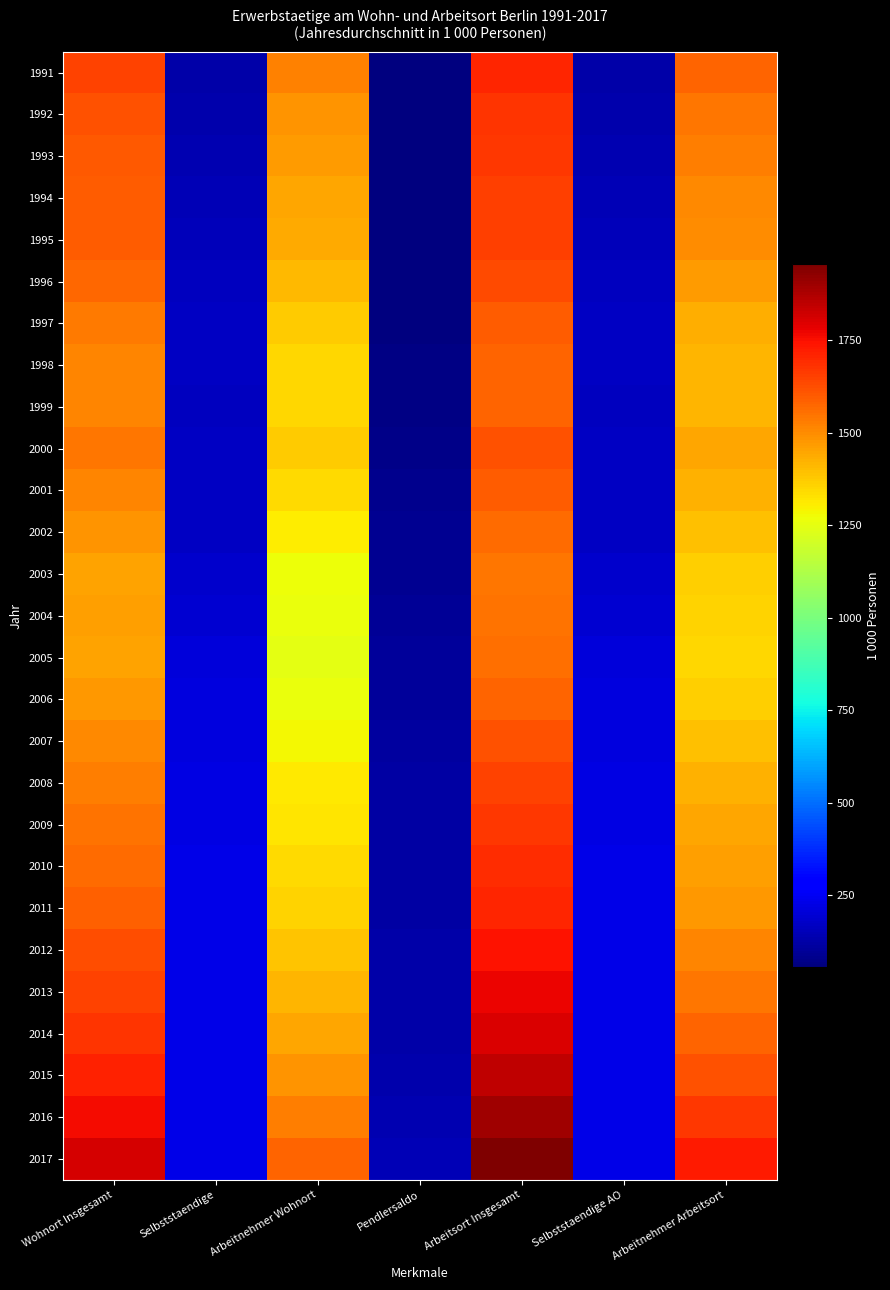

List the series in order of their peak value, lowest first.

2003, 2004, 2005, 2002, 1999, 2006, 1998, 2001, 1997, 2000, 2007, 1996, 2008, 1994, 1995, 1993, 2009, 1992, 2010, 1991, 2011, 2012, 2013, 2014, 2015, 2016, 2017